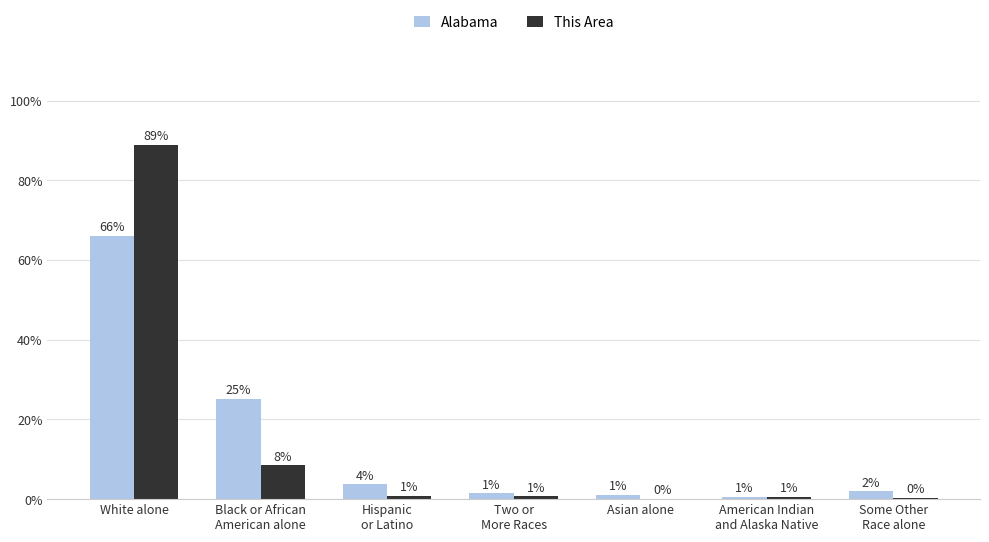

What are all the series names shown in the legend?

Alabama, This Area